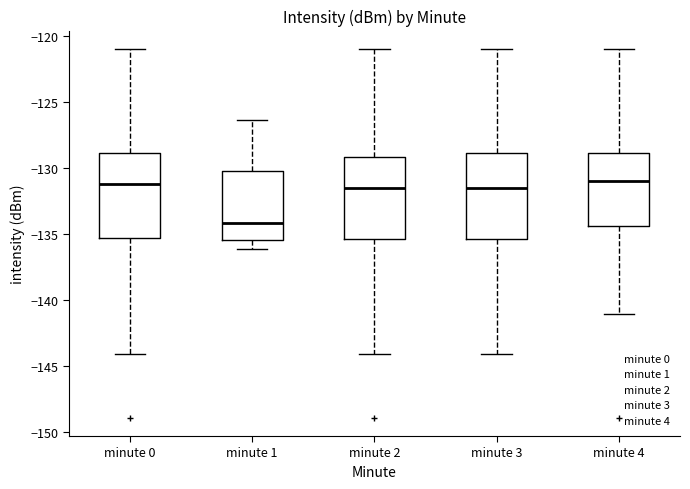

Reading left to right, transcribe this box plot: for each box, give where its median line is, the range the box spans, and where its two whiskers end, as read against the y-axis. The values are not printed on the chart, so give them approximately, as read against the axis.

minute 0: median -131.0, box -135.5 to -129.0, whiskers -144.0 to -121.0
minute 1: median -134.0, box -135.5 to -130.5, whiskers -136.0 to -126.5
minute 2: median -131.5, box -135.5 to -129.0, whiskers -144.0 to -121.0
minute 3: median -131.5, box -135.5 to -129.0, whiskers -144.0 to -121.0
minute 4: median -131.0, box -134.5 to -129.0, whiskers -141.0 to -121.0